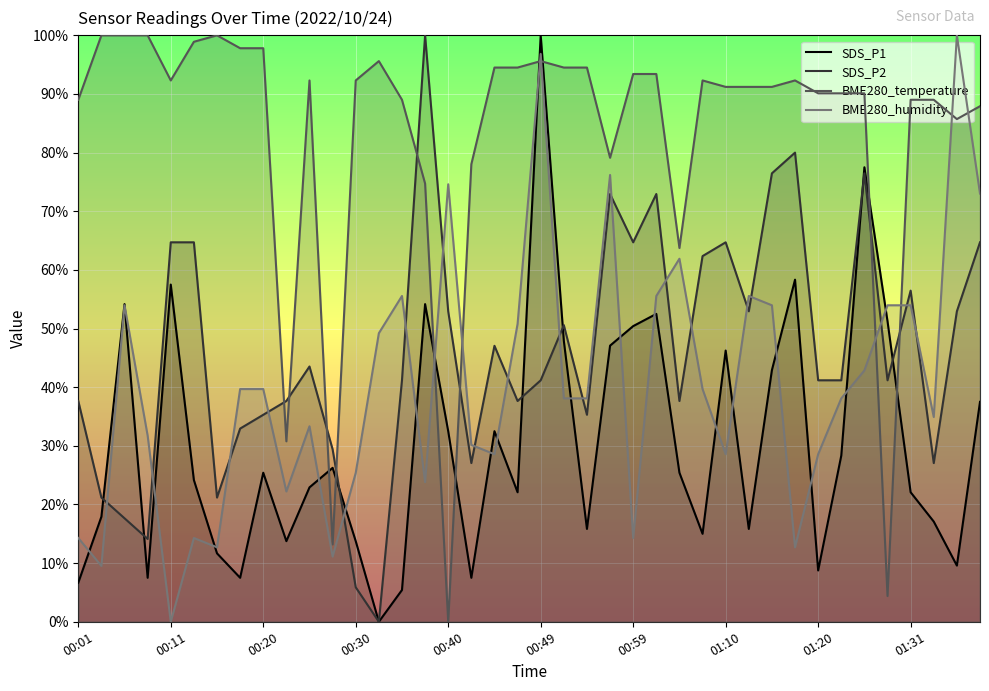

What is the sum of all BME280_humidity values?

1617.5